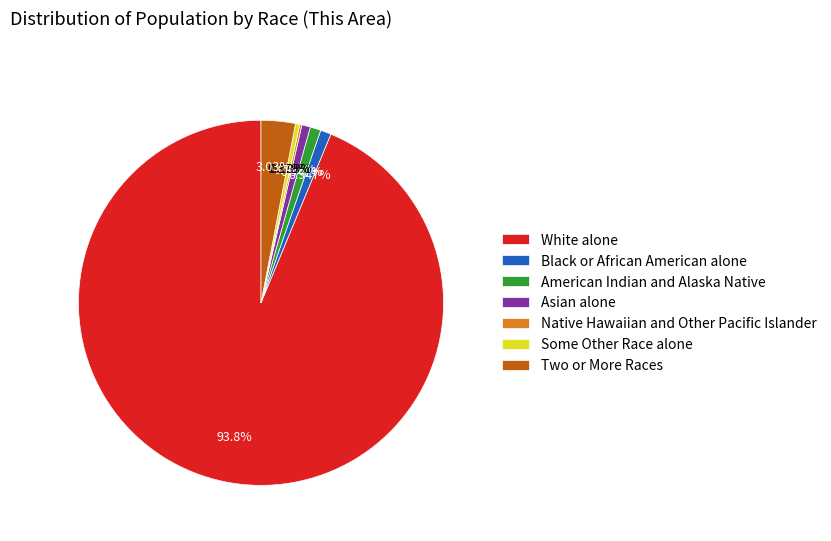

To the nearest percent, what is the average slice percentage?

14%